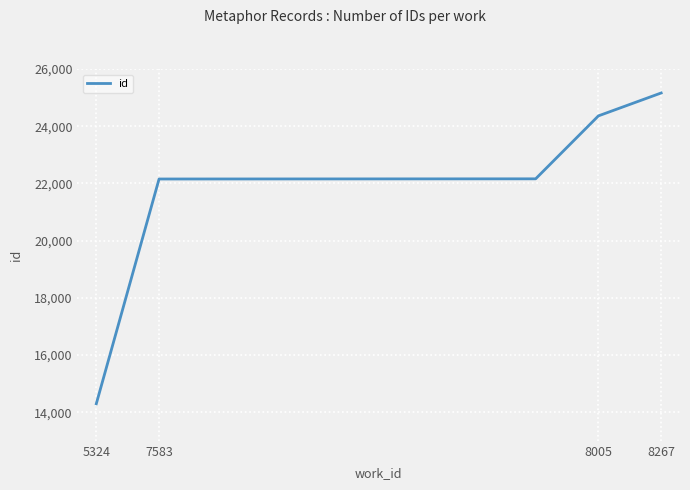

How many lines are shown in the chart?

1